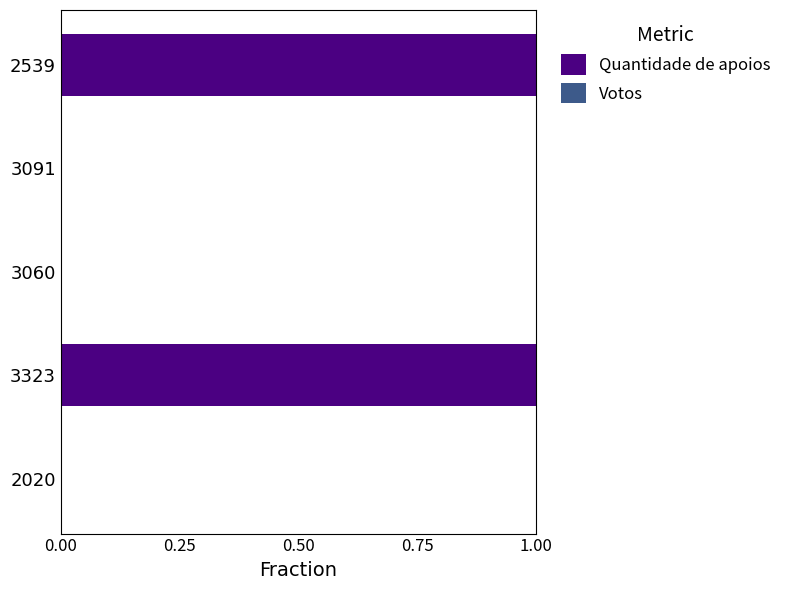

The chart shows a value of 0 at 3091. True or false?

True